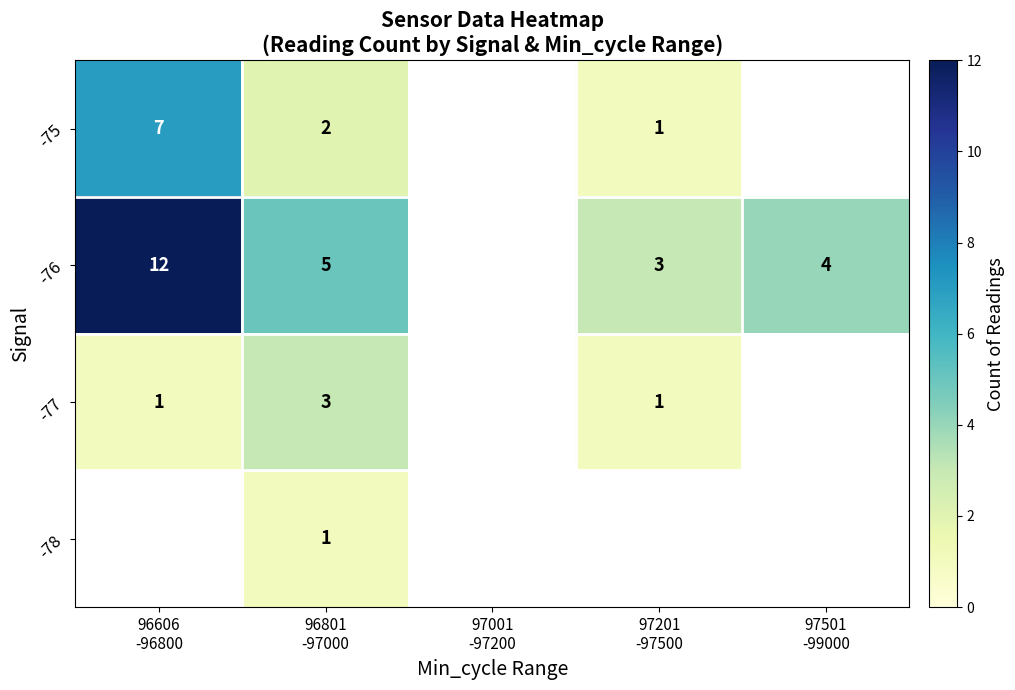

How many categories are shown in the chart?

5